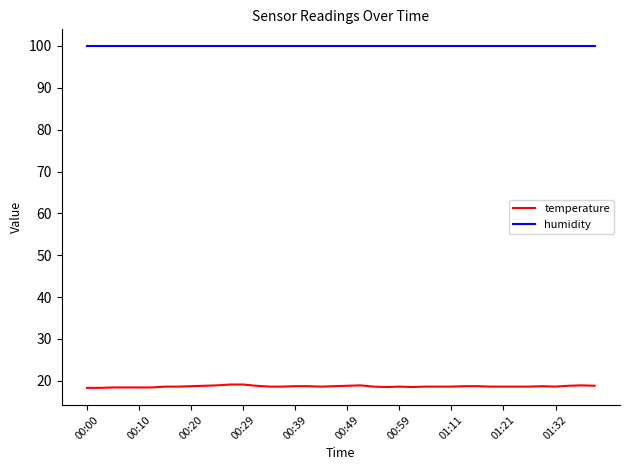

Which series has the largest range (max minus min)?

temperature